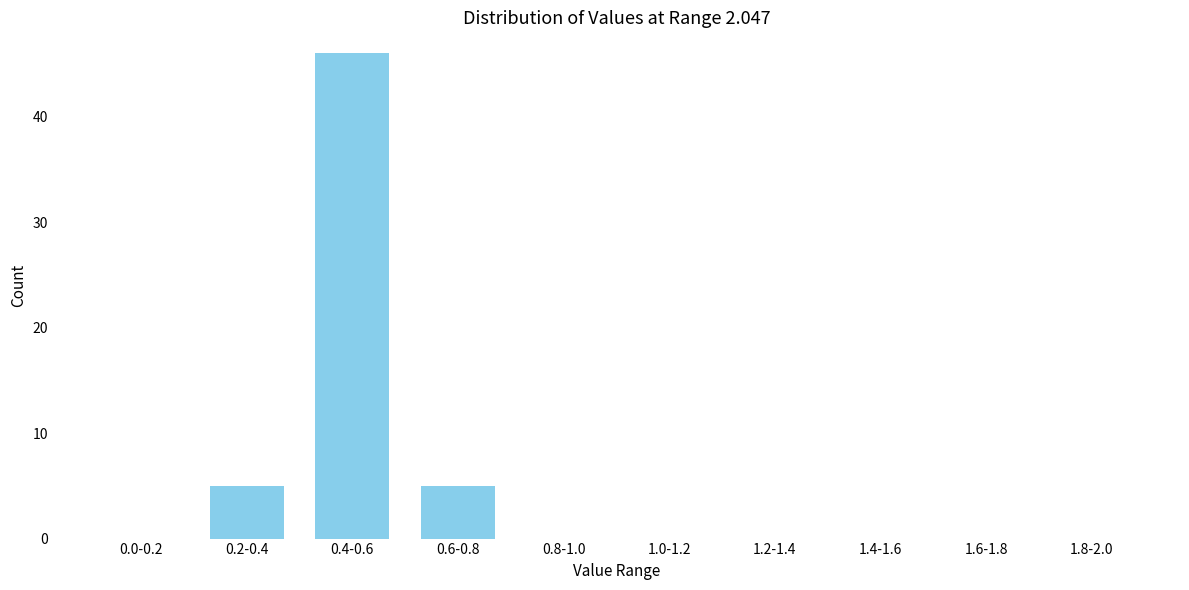

Reading left to right, extract all data points from this chart.

0.0-0.2=0	0.2-0.4=5	0.4-0.6=46	0.6-0.8=5	0.8-1.0=0	1.0-1.2=0	1.2-1.4=0	1.4-1.6=0	1.6-1.8=0	1.8-2.0=0